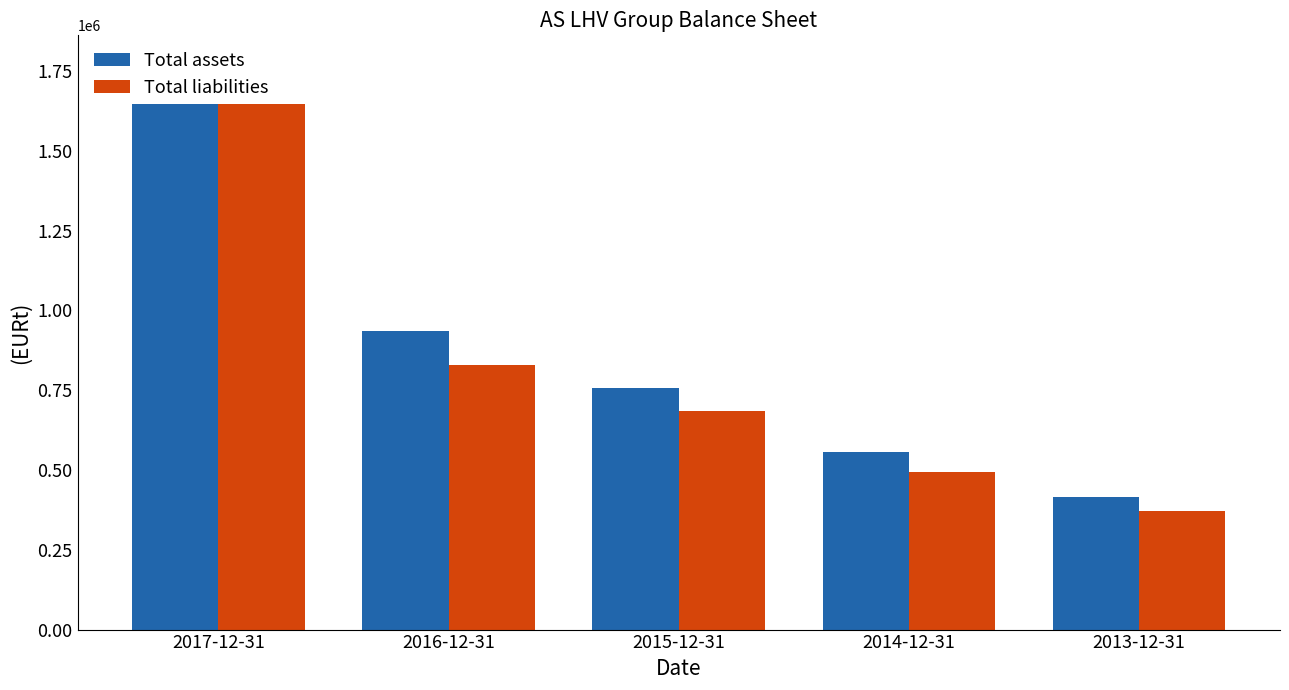

True or false: Total liabilities has a value of 709363.2 at 2014-12-31.

False